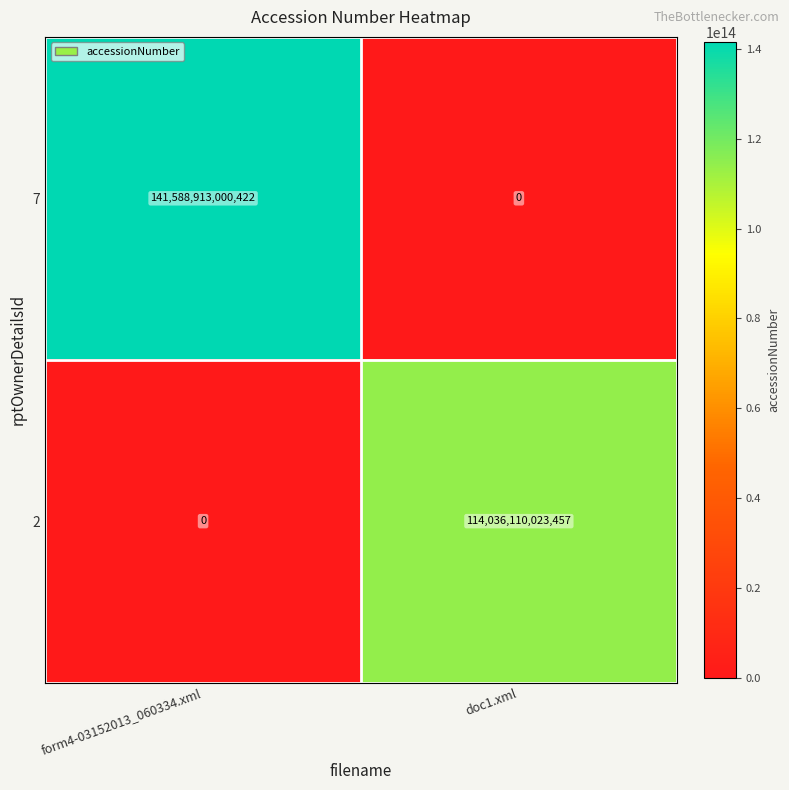

Is it true that 2 equals 0 at form4-03152013_060334.xml?

True